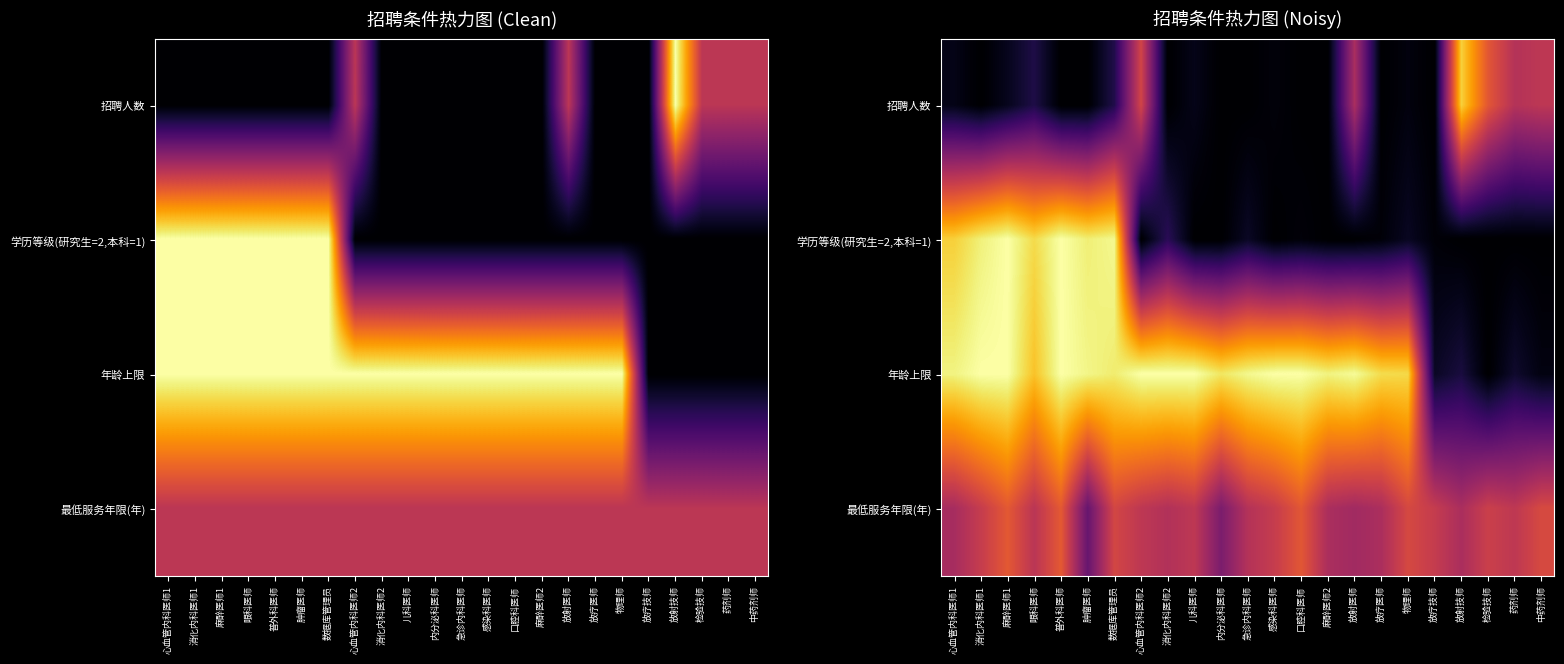

List the series in order of their peak value, highest first.

学历等级(研究生=2,本科=1), 年龄上限, 招聘人数, 最低服务年限(年)